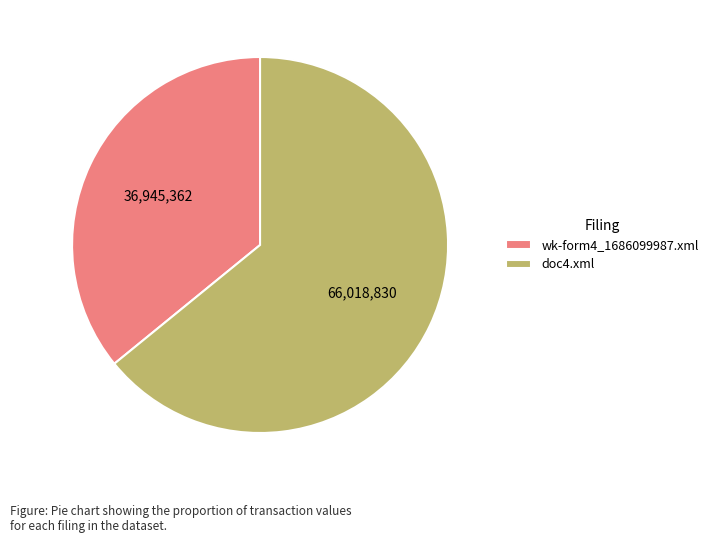

Approximately how many times larger is the value at doc4.xml compared to wk-form4_1686099987.xml?

1.8